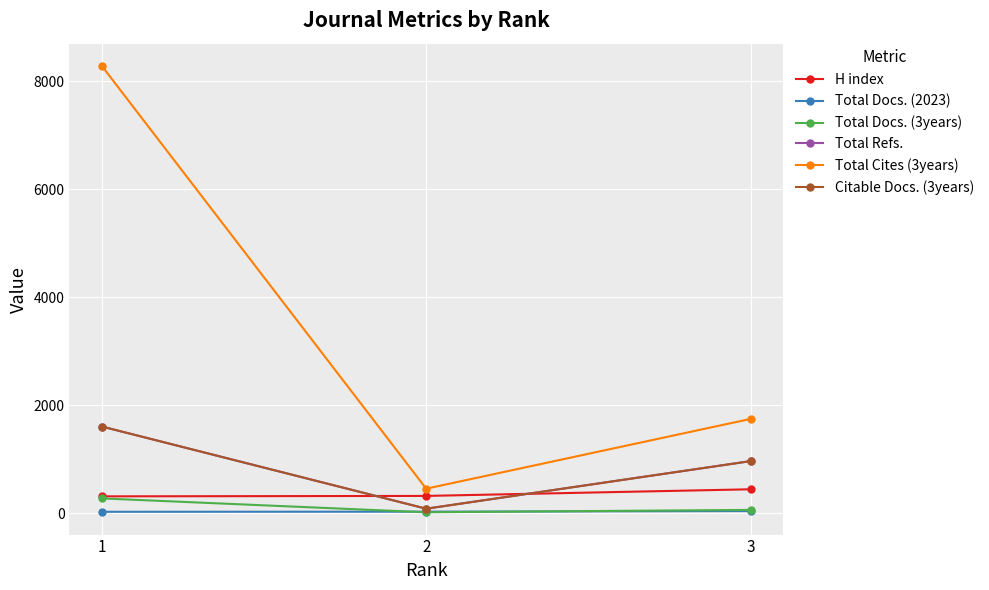

Is this an area chart (filled region under the line)?

No